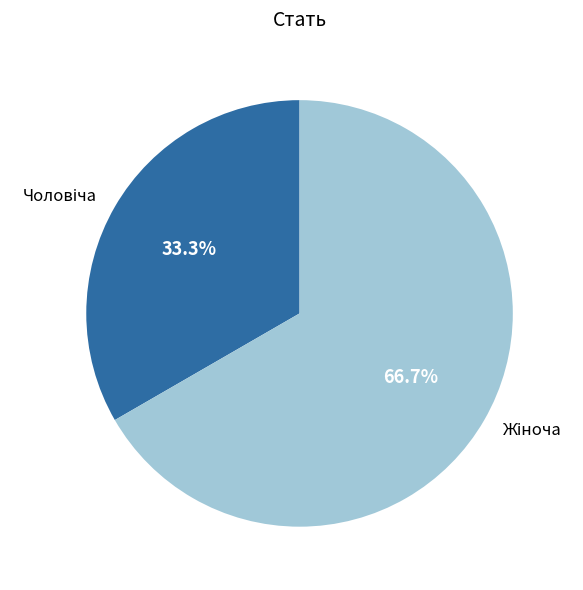

Does any single category account for the majority?

Yes